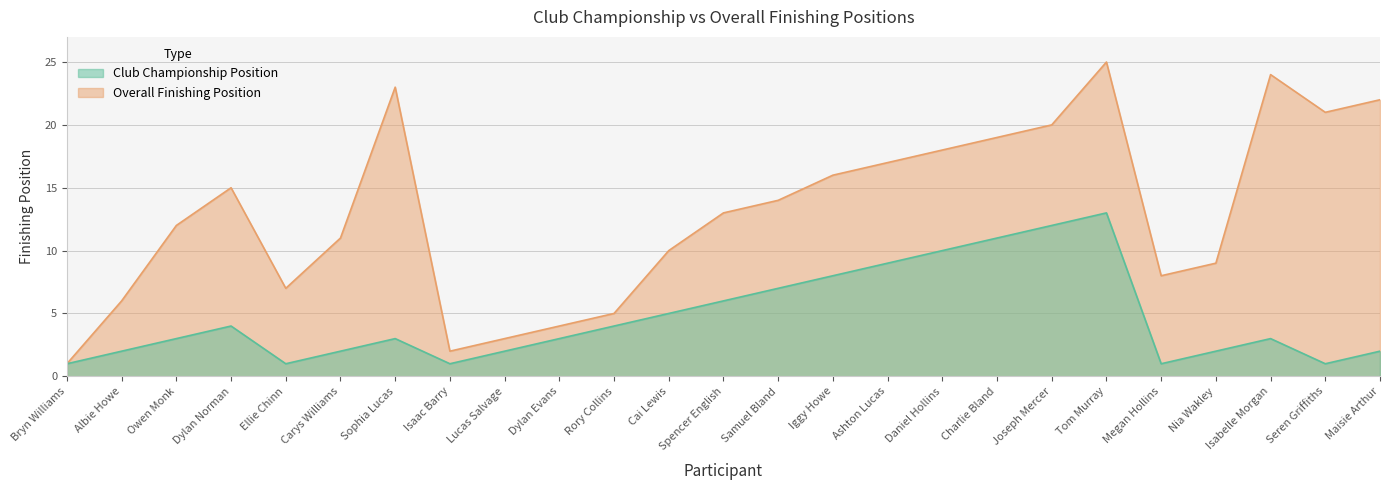

What is the maximum value for Club Championship Position?

13